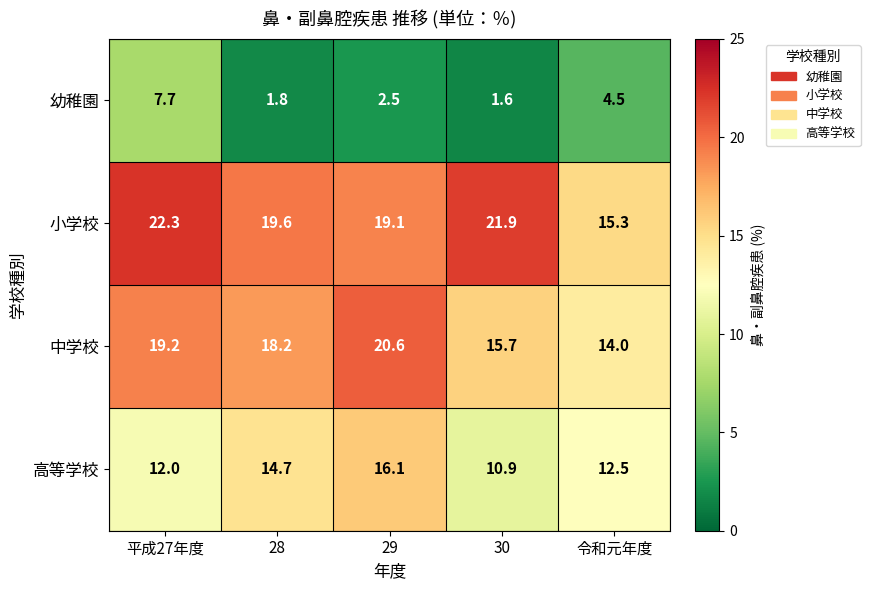

What is the total value across all series at 28?

54.3